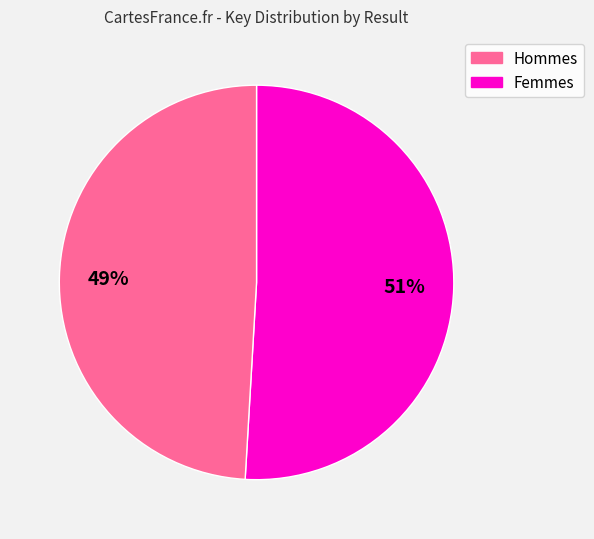

Is there a majority slice in this chart?

Yes